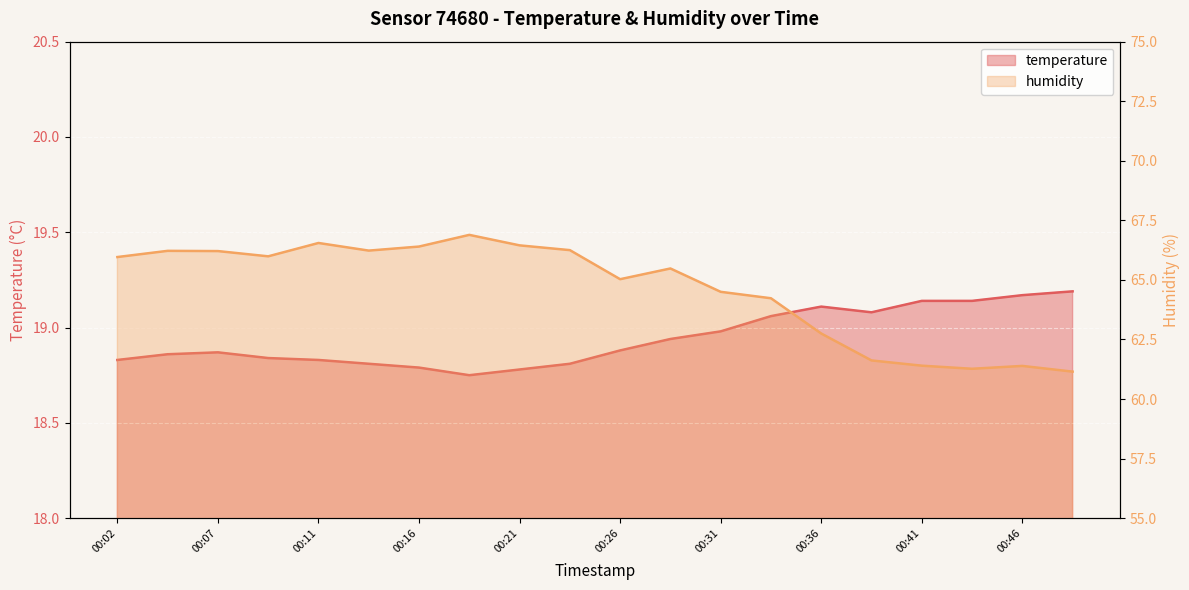

Reading left to right, extract all data points from this chart.

temperature: 18.8	18.9	18.9	18.8	18.8	18.8	18.8	18.8	18.8	18.8	18.9	18.9	19.0	19.1	19.1	19.1	19.1	19.1	19.2	19.2
humidity: 66.0	66.2	66.2	66.0	66.5	66.2	66.4	66.9	66.5	66.2	65.0	65.5	64.5	64.2	62.8	61.6	61.4	61.3	61.4	61.1